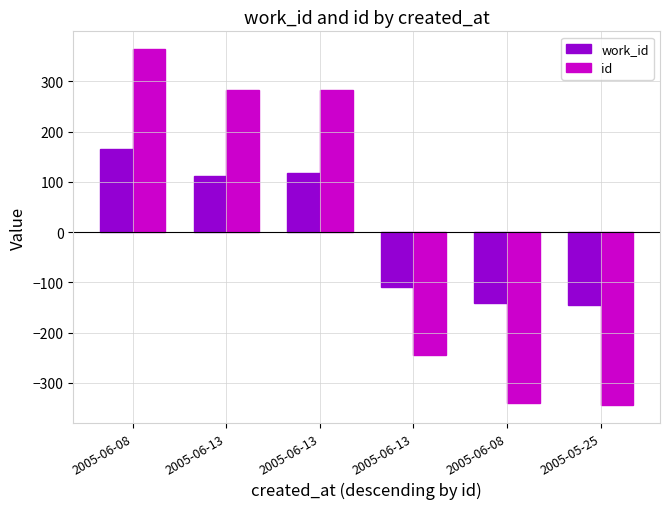

Which series has the largest total across all categories?

id